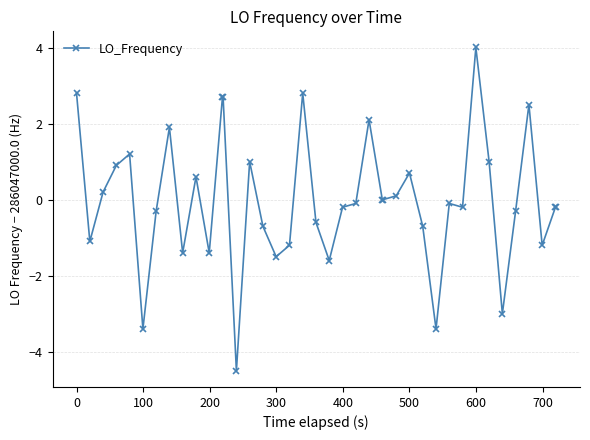

What is the difference between the second highest and second lowest values?

6.2